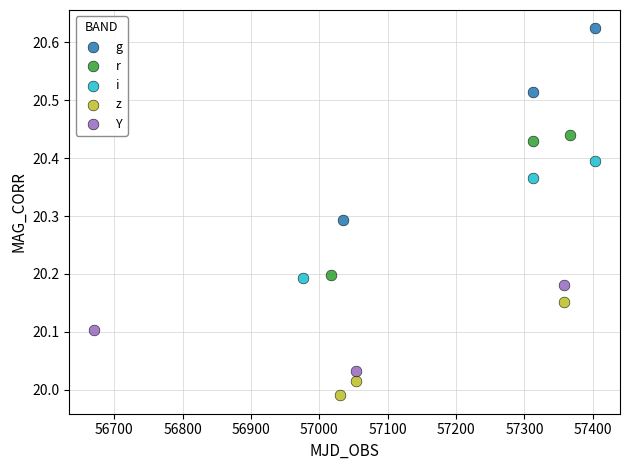

Which series contains the lowest Y value?

z